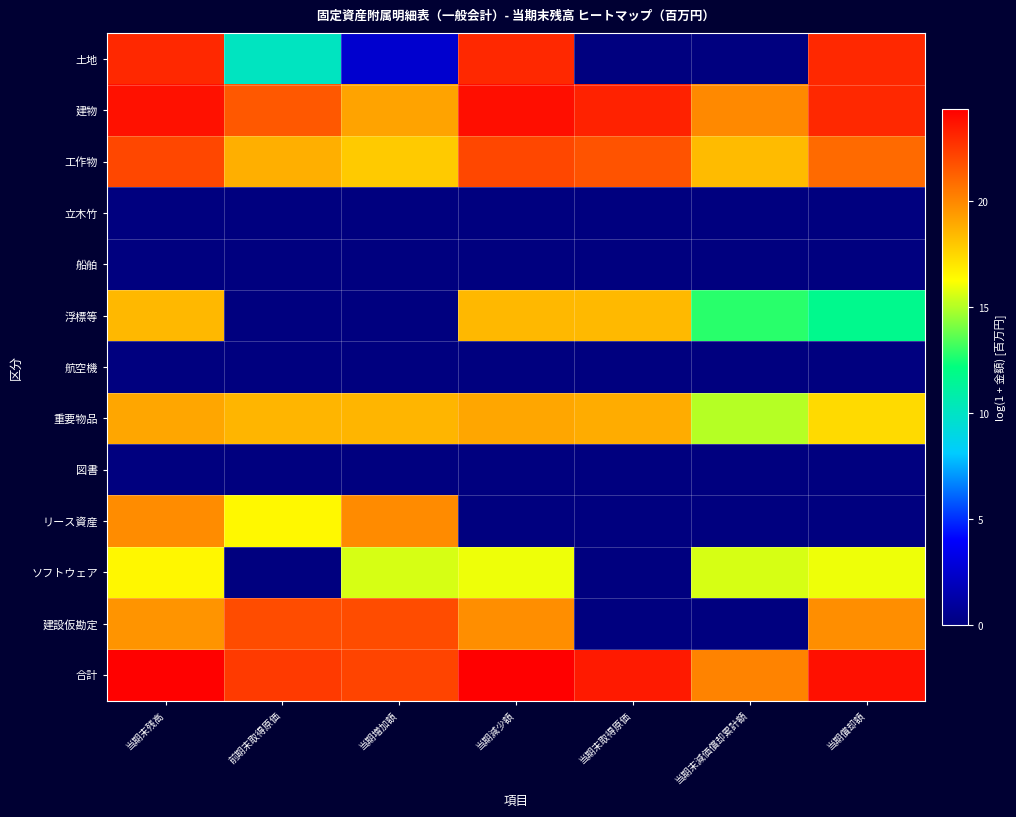

Which series changed the most between 前期末取得原価 and 当期末取得原価?

建設仮勘定